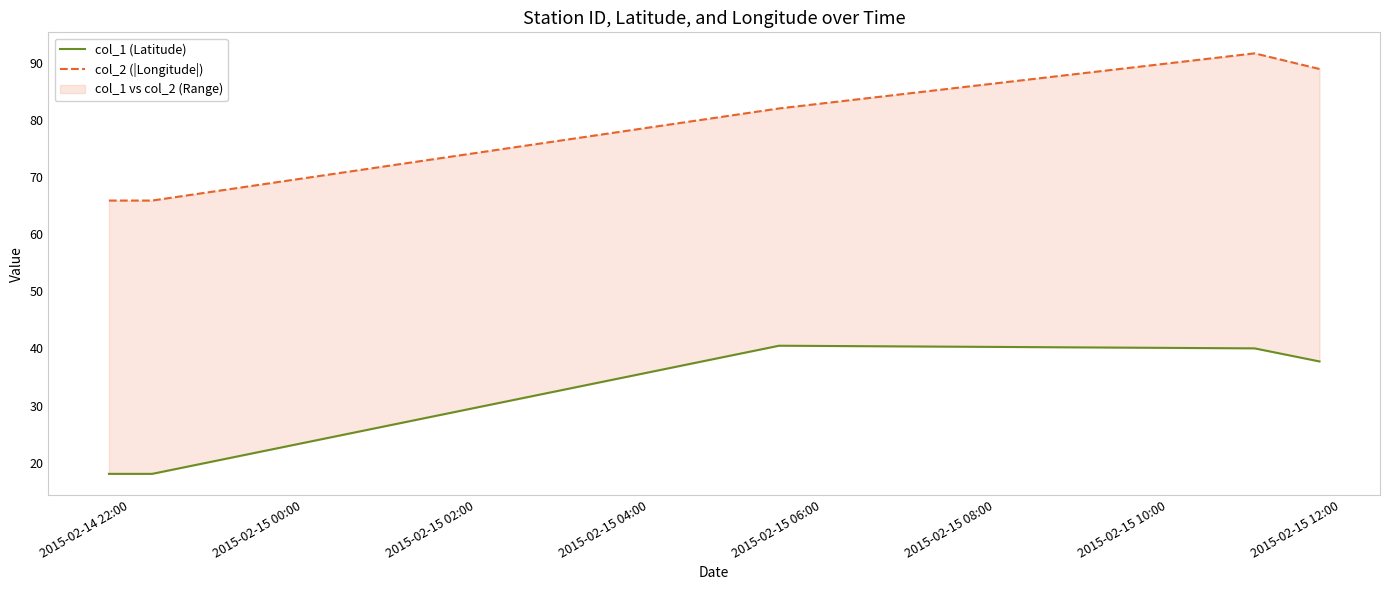

What are all the series names shown in the legend?

col_1 (Latitude), col_2 (|Longitude|)